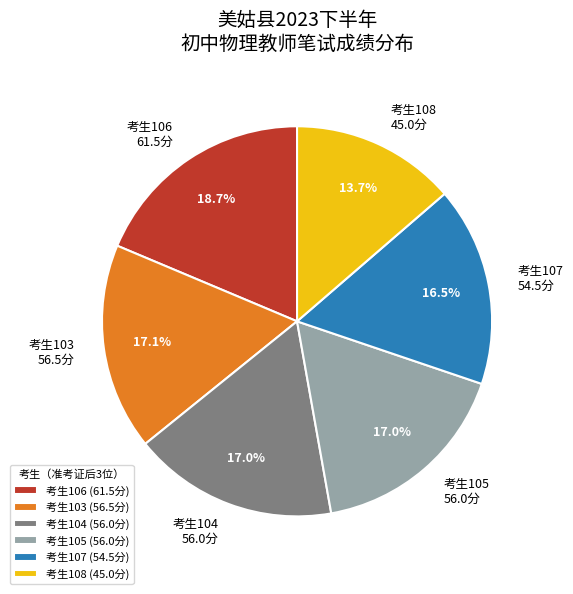

Does 考生104 56.0分 account for over 50% of the chart?

No